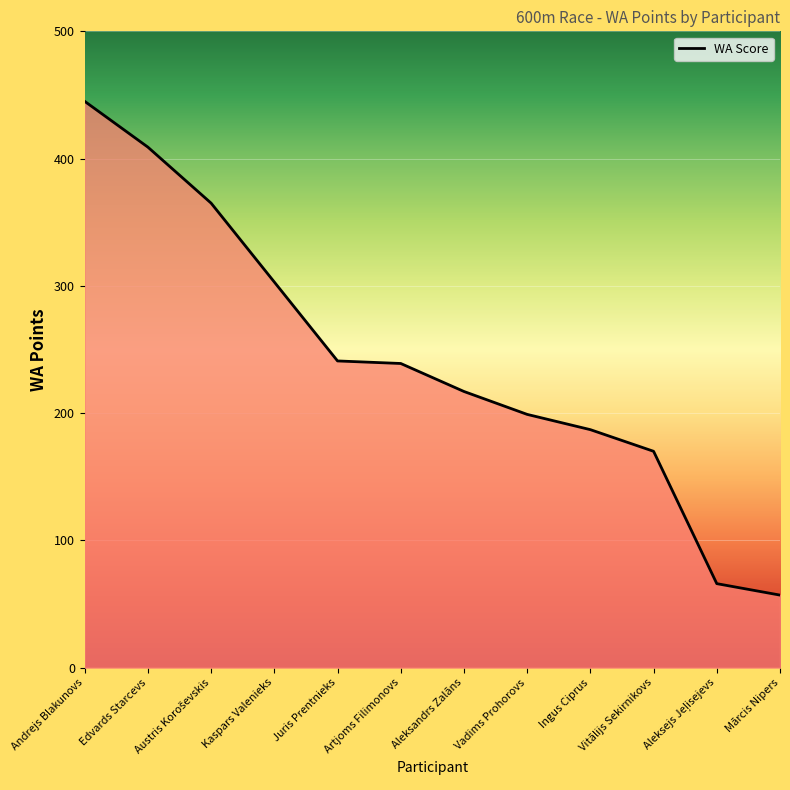

How many lines are shown in the chart?

1